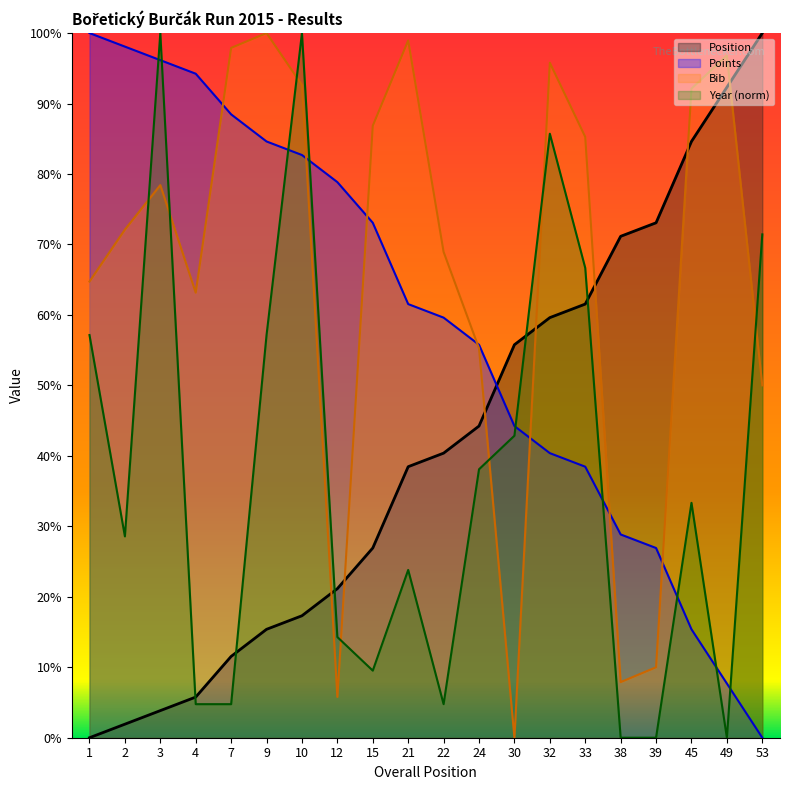

Reading right to left, transcribe all the data shown in this chart.

Position: 53=1.0	49=0.9	45=0.8	39=0.7	38=0.7	33=0.6	32=0.6	30=0.6	24=0.4	22=0.4	21=0.4	15=0.3	12=0.2	10=0.2	9=0.2	7=0.1	4=0.1	3=0.0	2=0.0	1=0.0
Points: 53=0.0	49=0.1	45=0.2	39=0.3	38=0.3	33=0.4	32=0.4	30=0.4	24=0.6	22=0.6	21=0.6	15=0.7	12=0.8	10=0.8	9=0.8	7=0.9	4=0.9	3=1.0	2=1.0	1=1.0
Bib: 53=0.5	49=1.0	45=0.9	39=0.1	38=0.1	33=0.9	32=1.0	30=0.0	24=0.6	22=0.7	21=1.0	15=0.9	12=0.1	10=0.9	9=1.0	7=1.0	4=0.6	3=0.8	2=0.7	1=0.6
Year: 53=0.7	49=0.0	45=0.3	39=0.0	38=0.0	33=0.7	32=0.9	30=0.4	24=0.4	22=0.0	21=0.2	15=0.1	12=0.1	10=1.0	9=0.6	7=0.0	4=0.0	3=1.0	2=0.3	1=0.6